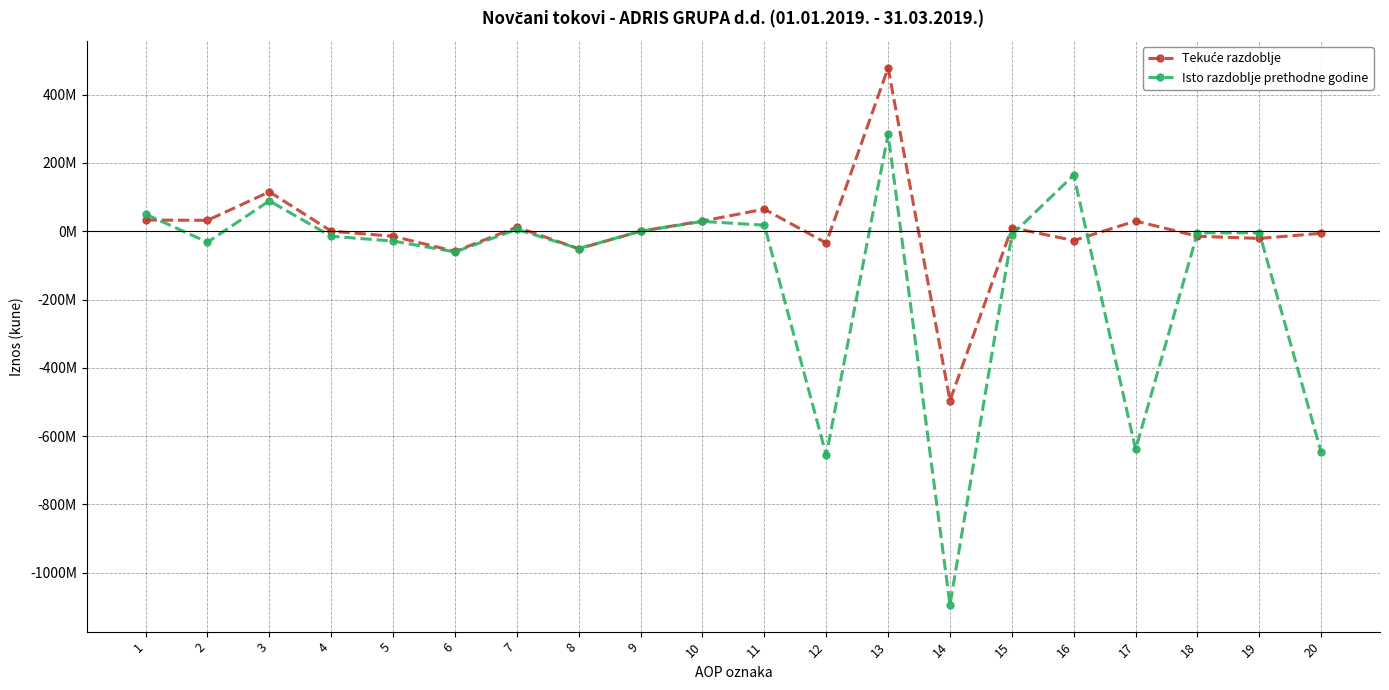

The Isto razdoblje prethodne godine series shows -1093877420 at 14. True or false?

True